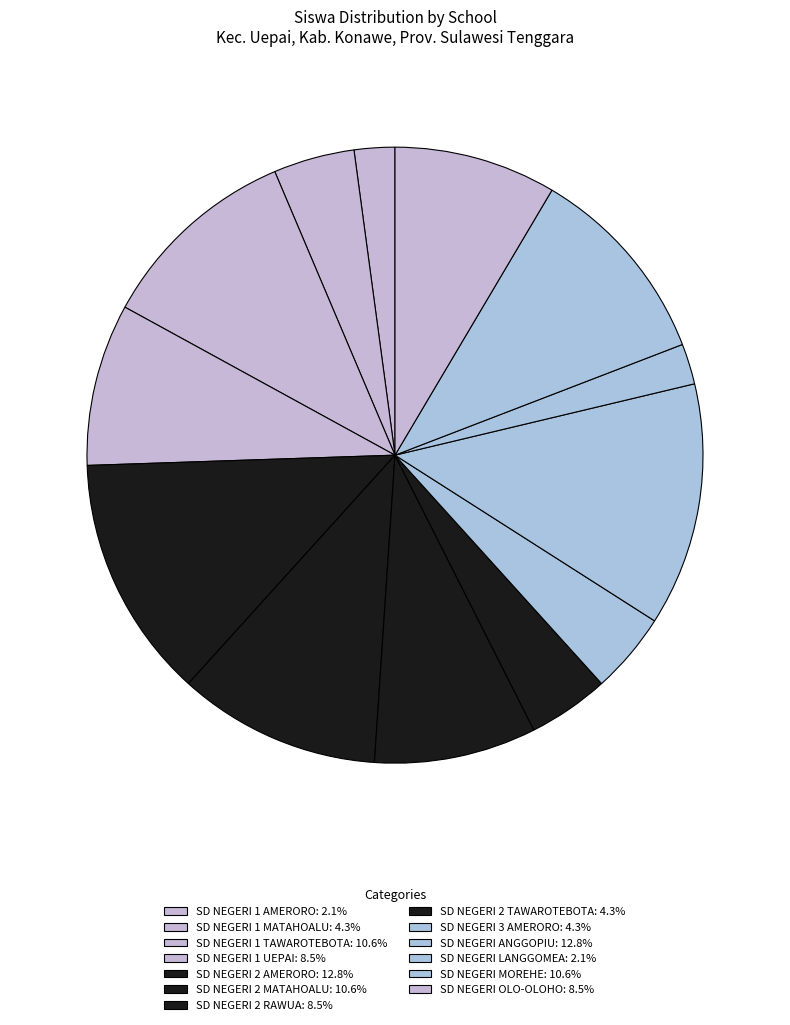

To the nearest percent, what is the combined percentage of SD NEGERI 1 UEPAI and SD NEGERI 2 TAWAROTEBOTA?

13%